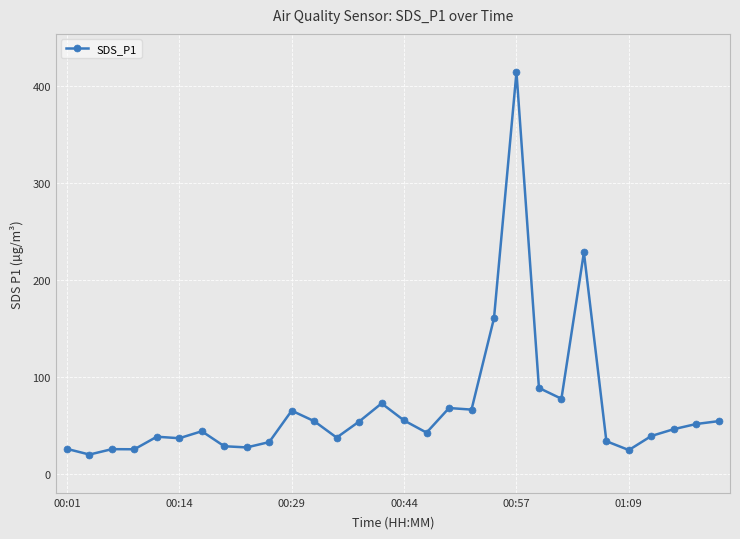

What is the average value?

67.8